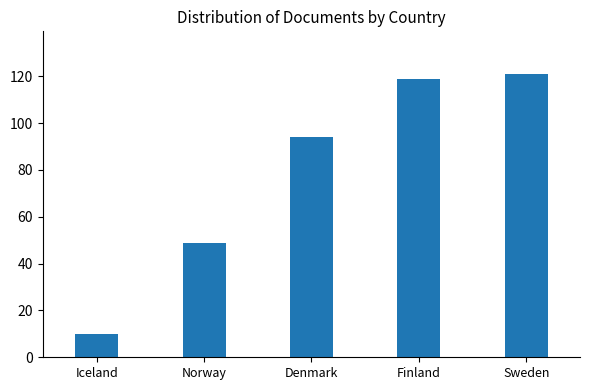

Reading left to right, list all the values displayed in this chart.

Iceland=10	Norway=49	Denmark=94	Finland=119	Sweden=121